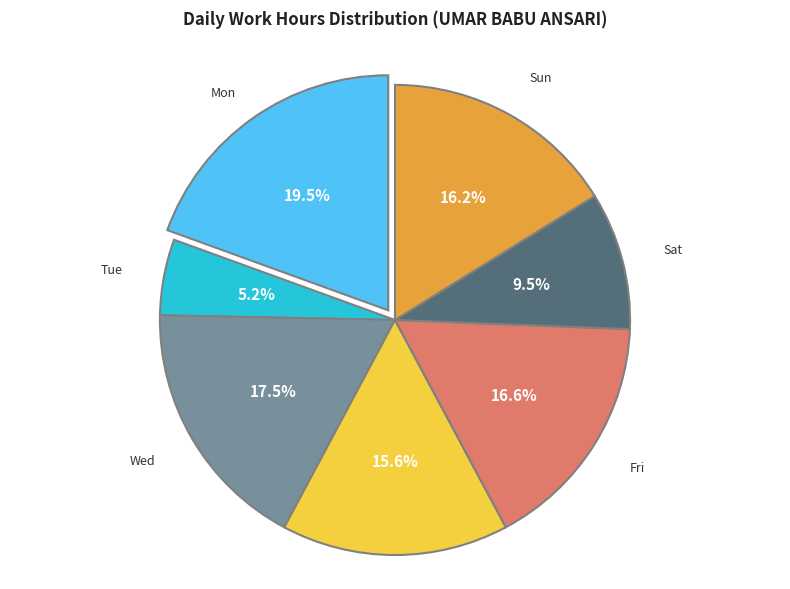

Is there any slice that represents more than half of the pie?

No